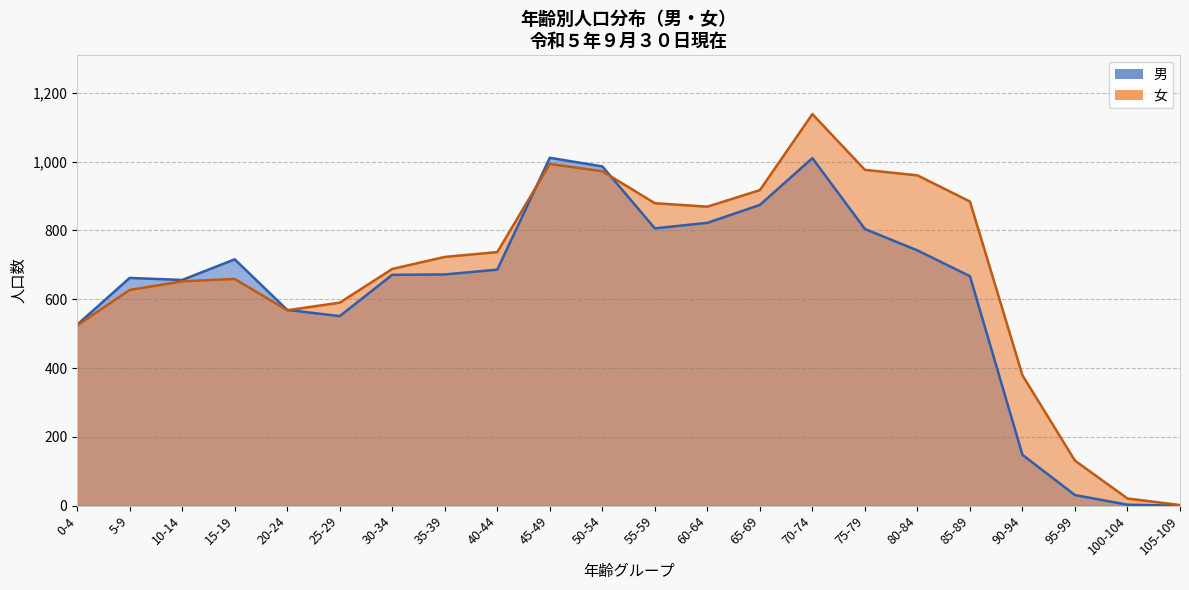

After their last crossing, which series has the higher values: 女 or 男?

女